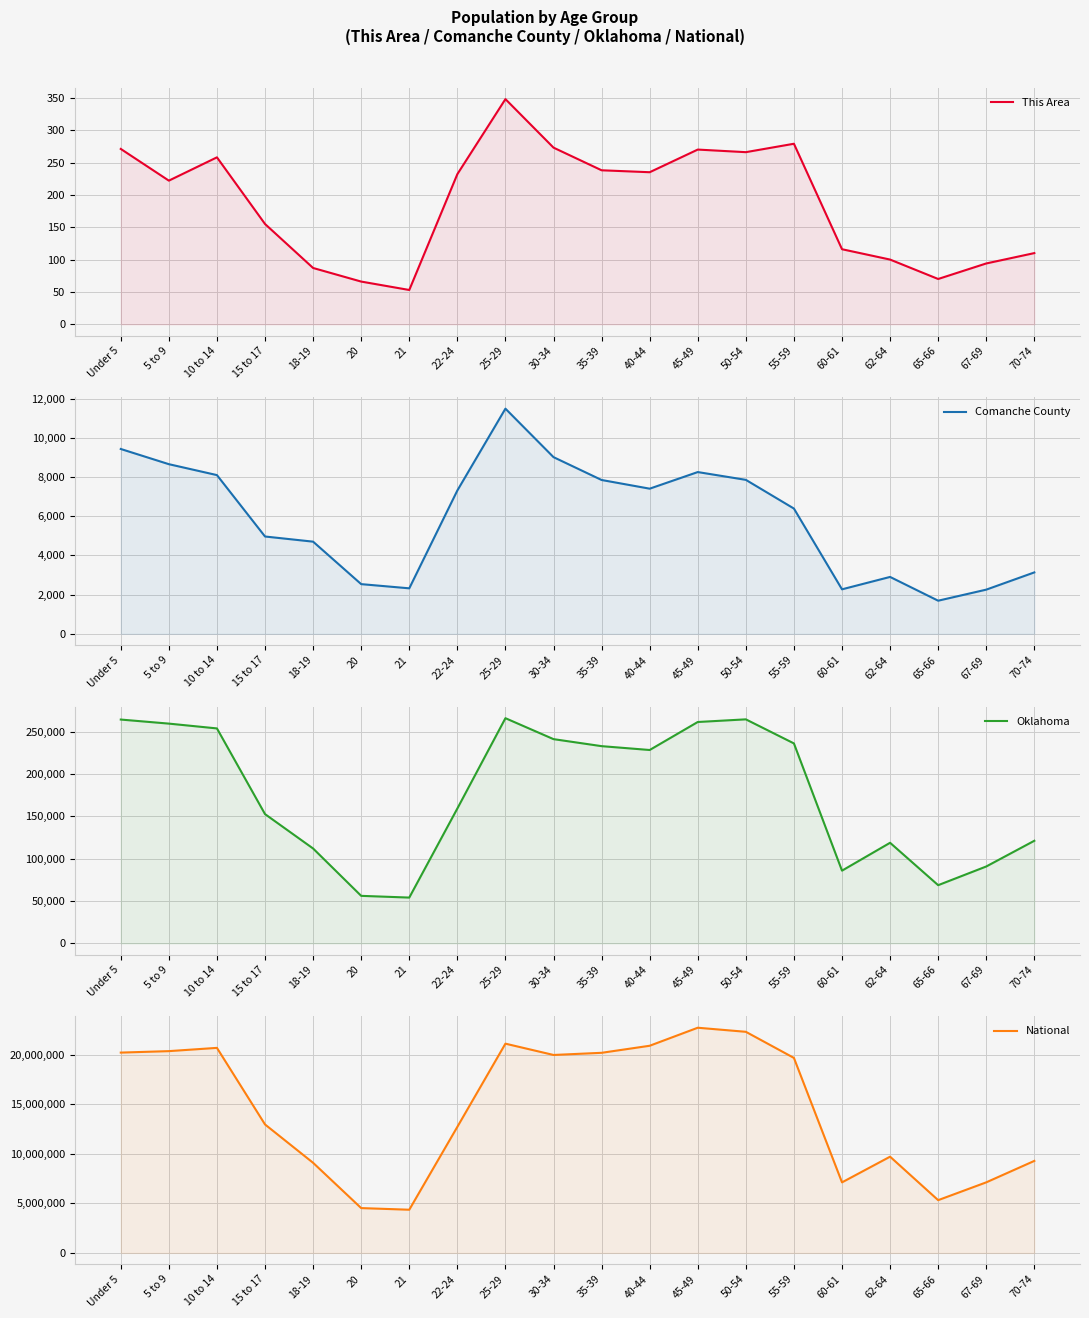

What are all the series names shown in the legend?

This Area, Comanche County, Oklahoma, National